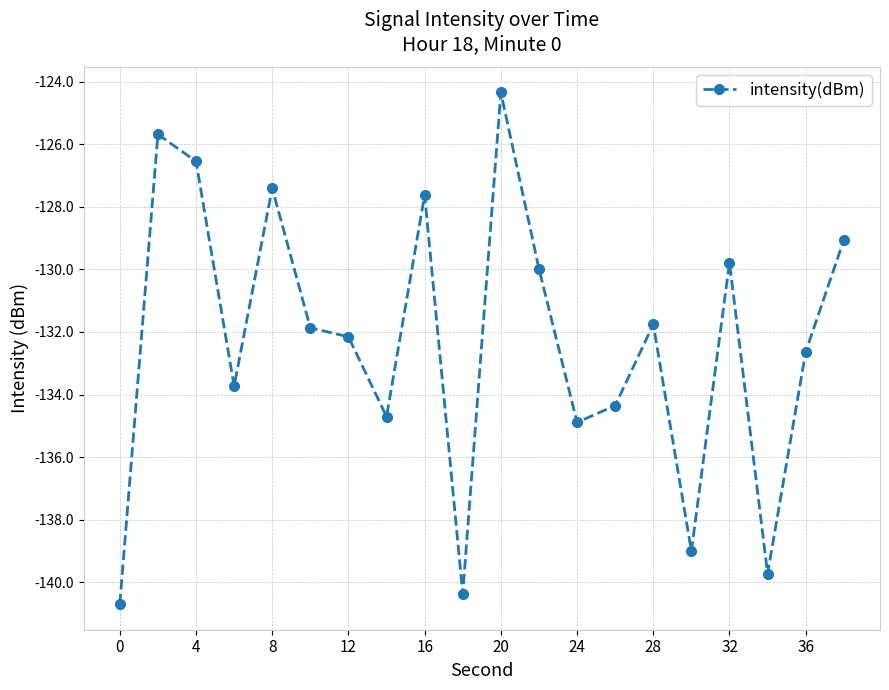

What is the difference between the second highest and second lowest values?

14.7